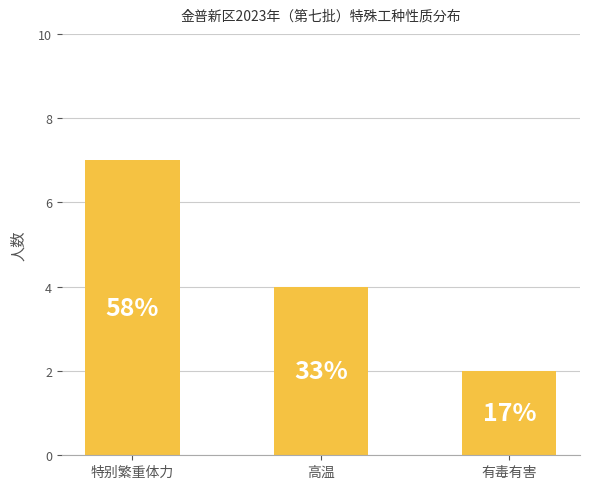

Are the bars grouped side by side (vs. stacked)?

No